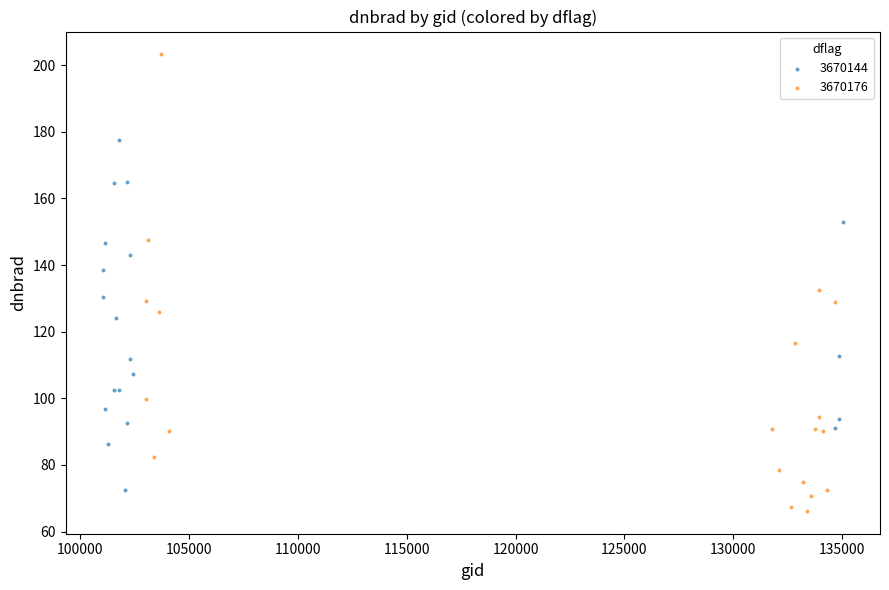

Which series contains the lowest Y value?

3670176